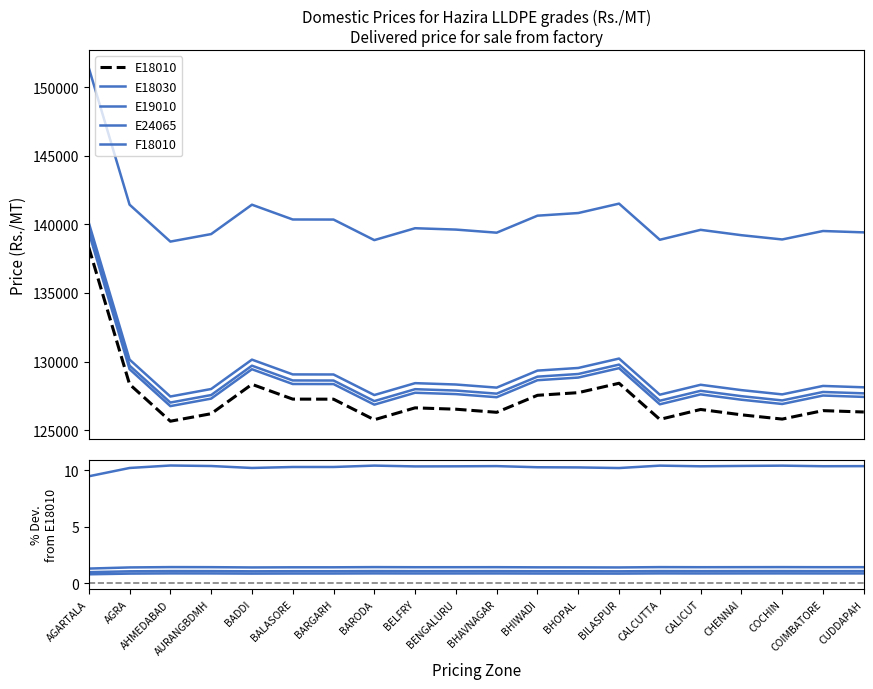

At how many categories does at least one series exceed 104948?

20